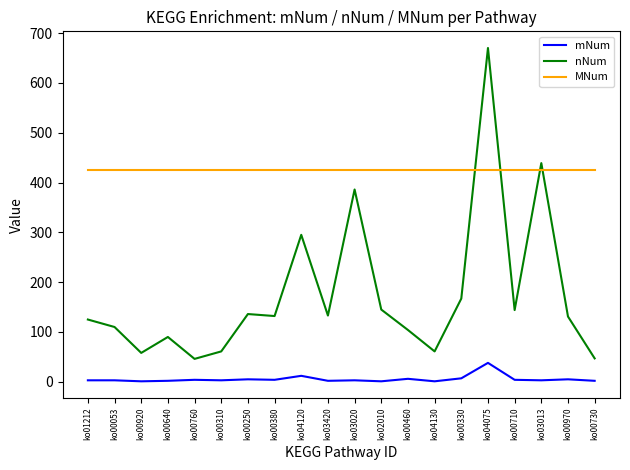

Which series changed the most between ko00330 and ko00730?

nNum